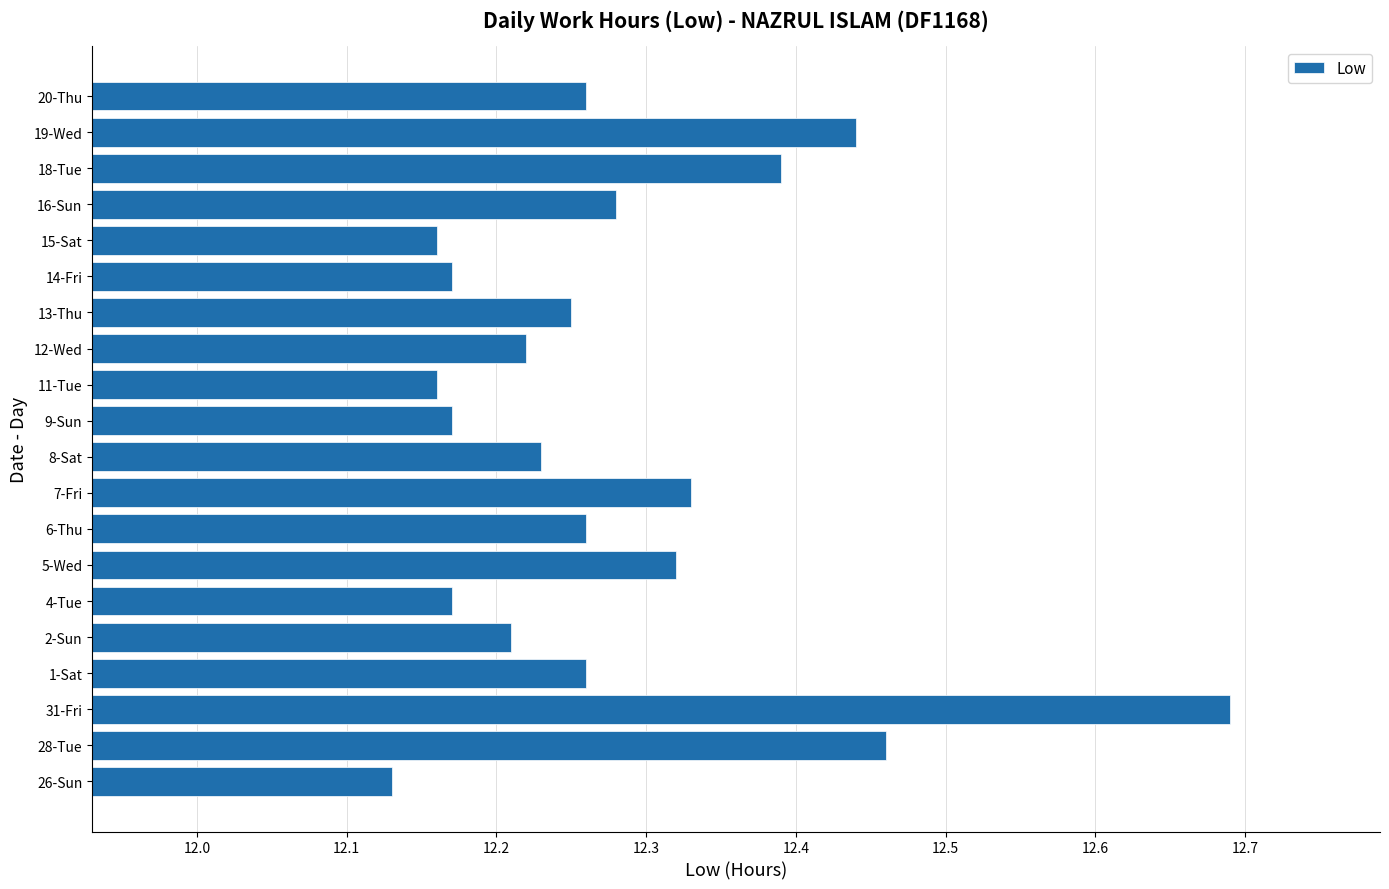

Which category has the highest value across all series?

31-Fri